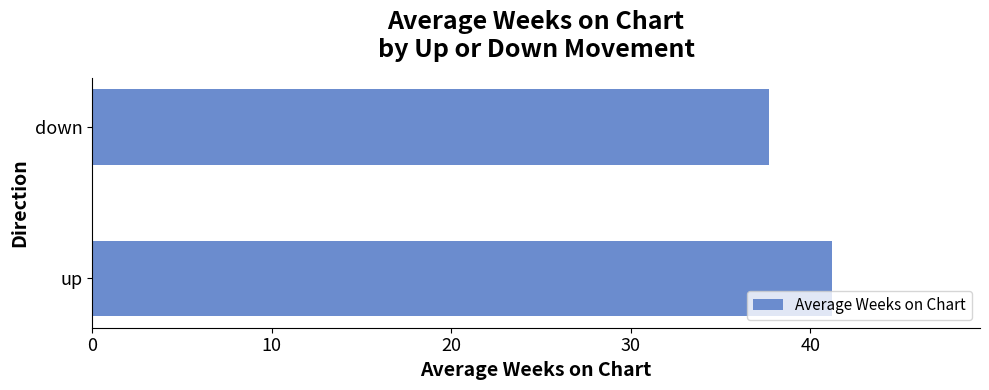

How many data points does each series have?

2